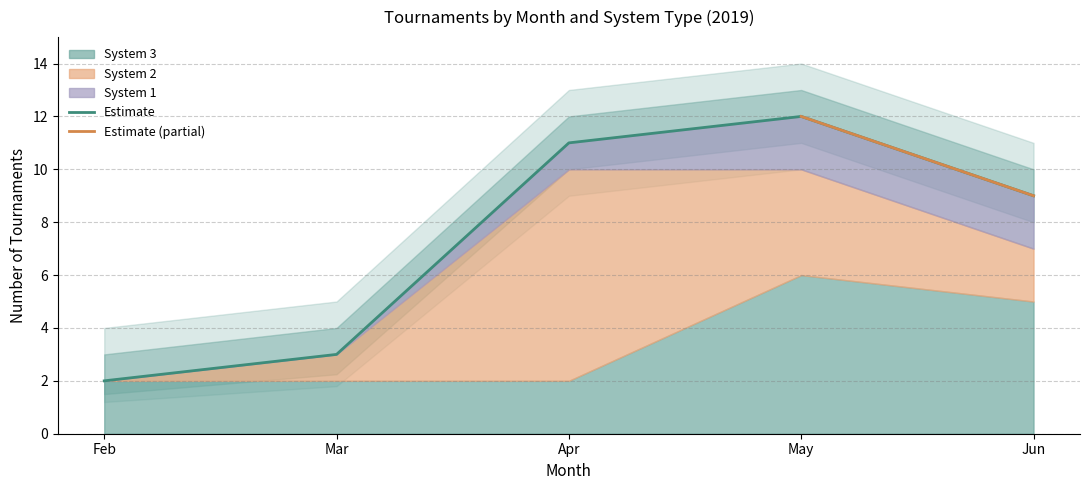

True or false: system_3 has a value of 5 at 6.

True